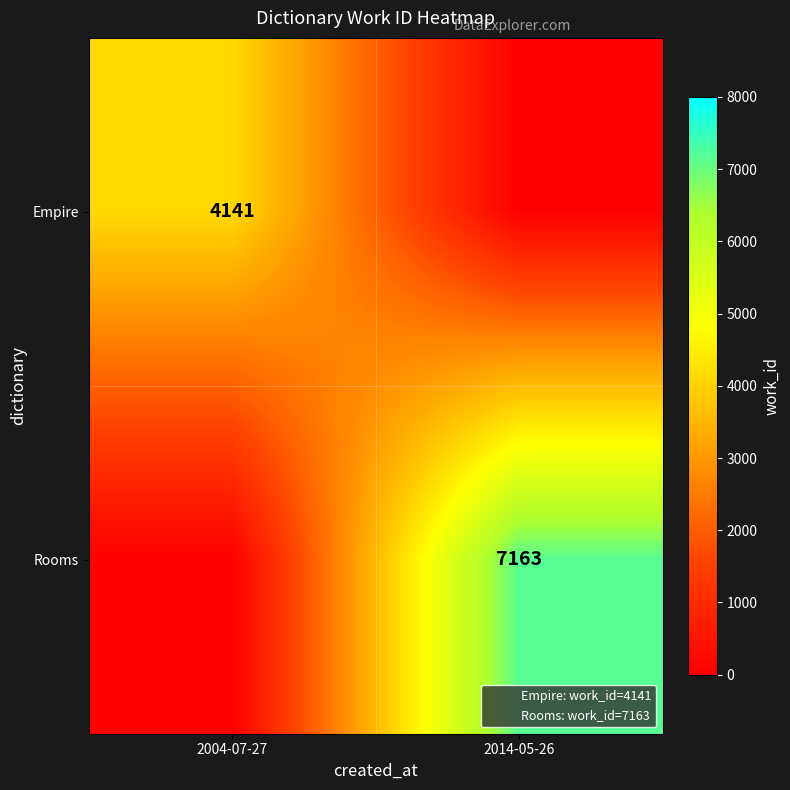

What is the maximum value for Empire?

4141